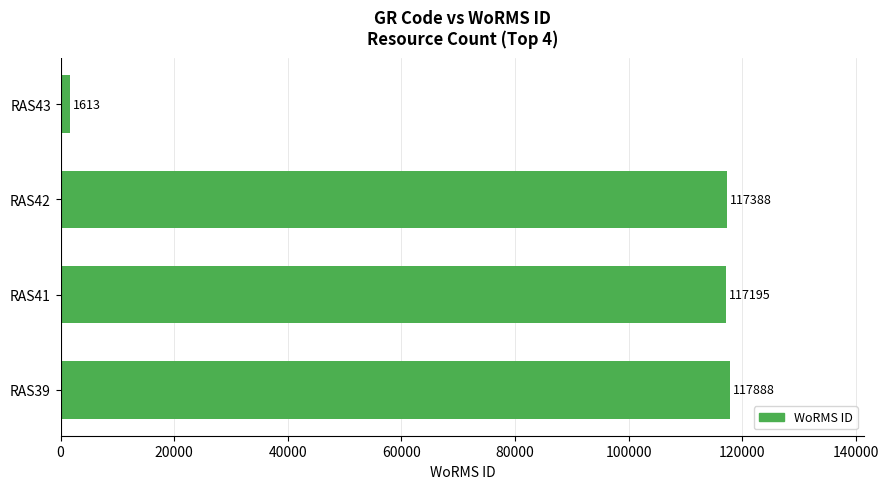

List the labels in order of value, smallest first.

RAS43, RAS41, RAS42, RAS39